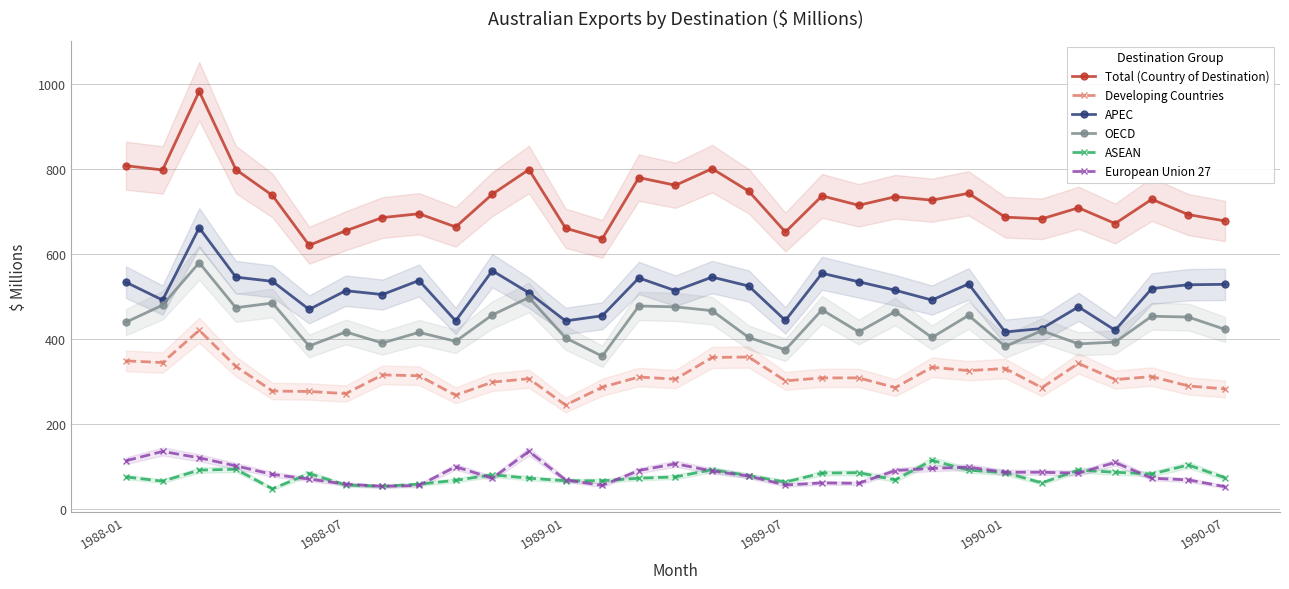

Read the Developing Countries value at 23.

325